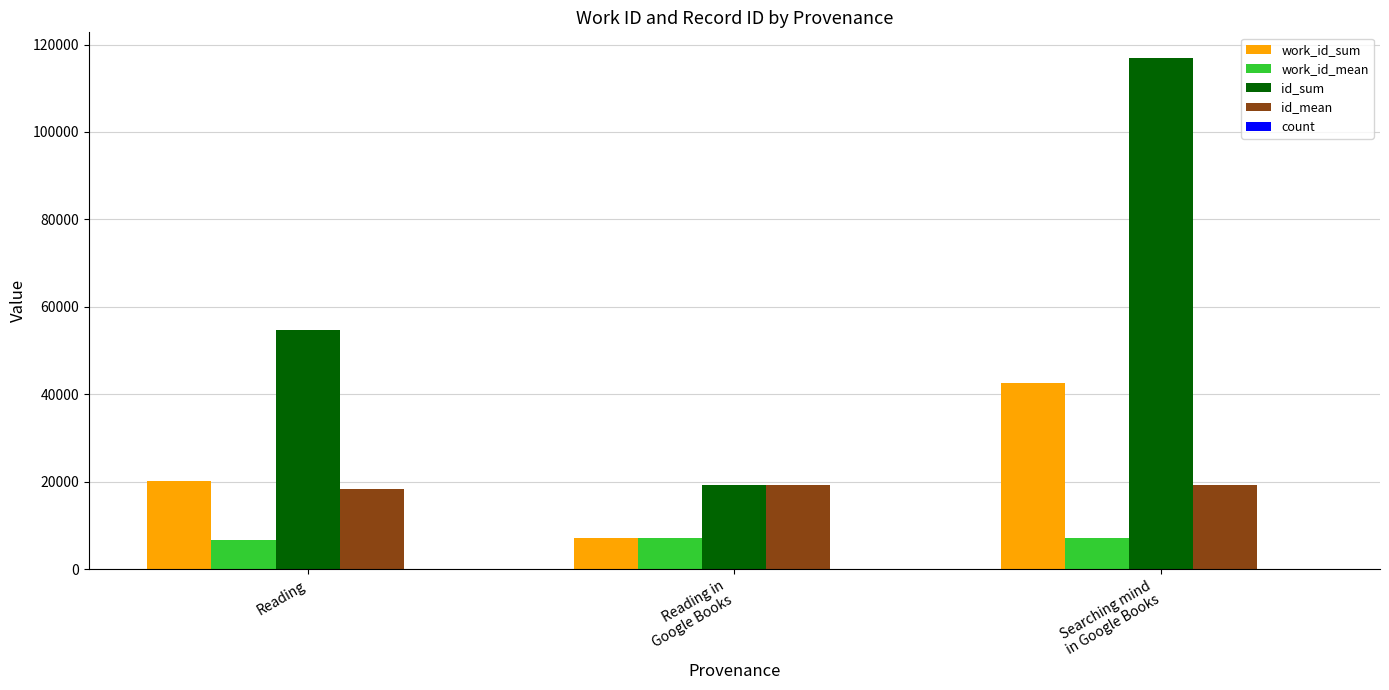

What is the greatest value displayed?

116944